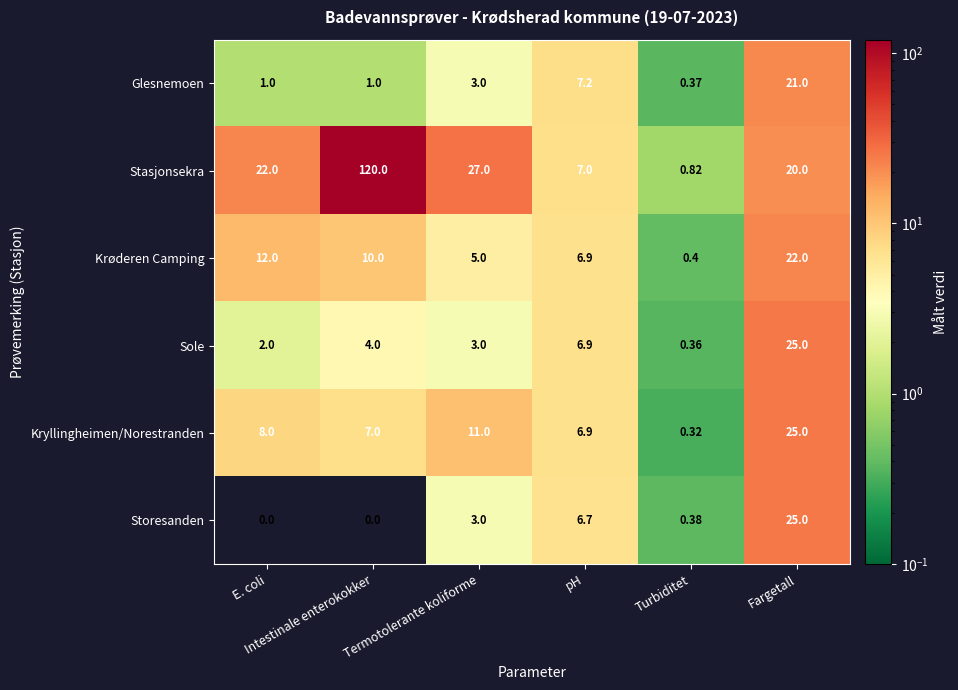

Which series has the largest total across all categories?

Stasjonsekra